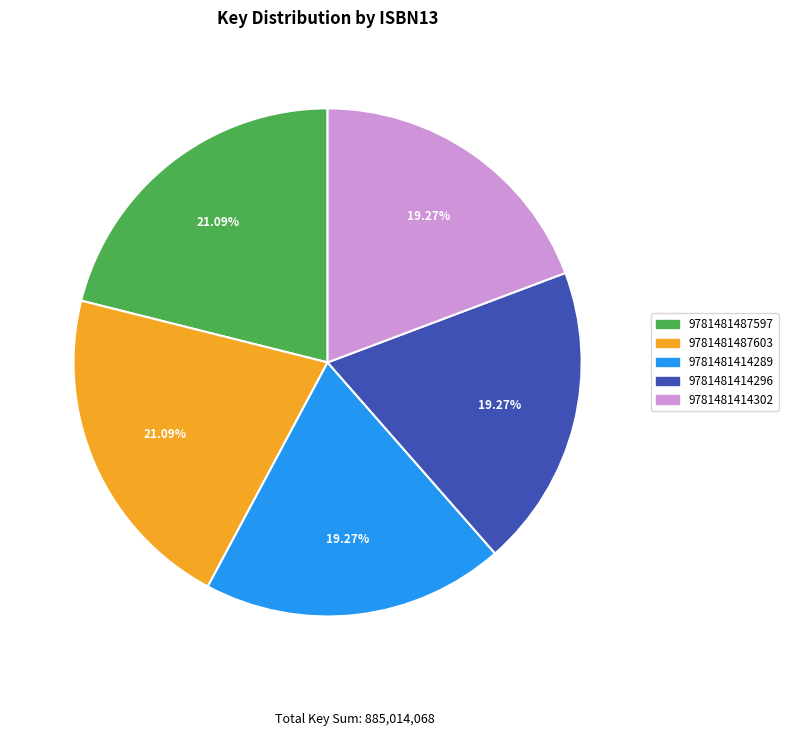

To the nearest percent, what percentage of the pie is 9781481487597?

21%